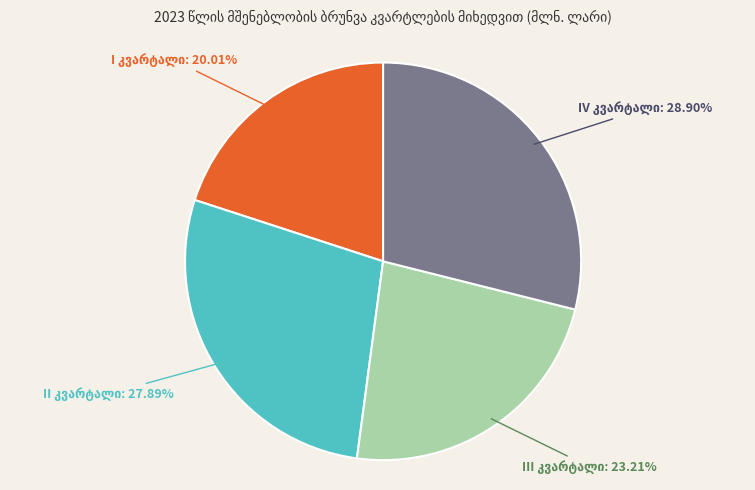

Is there a majority slice in this chart?

No